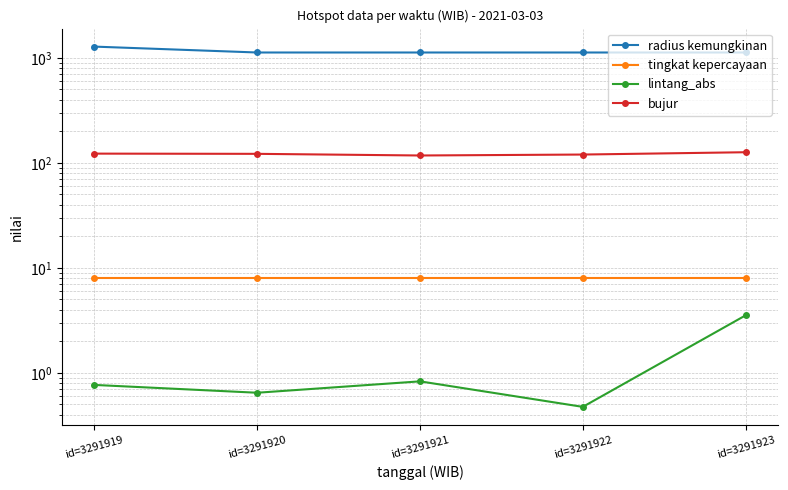

Which series has the largest total across all categories?

radius kemungkinan